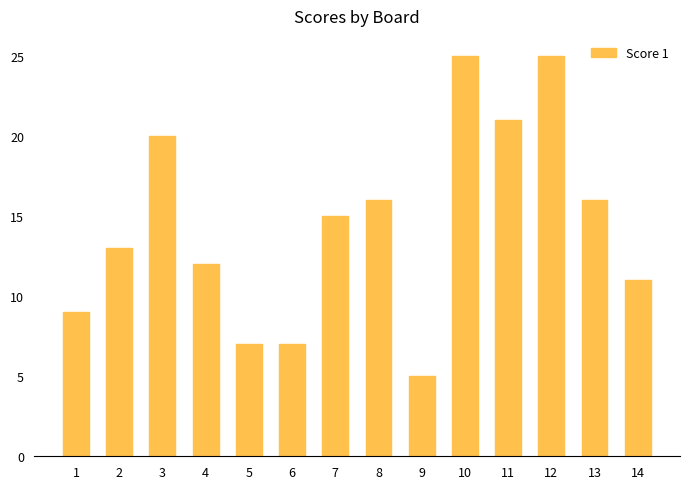

What is the difference between the second highest and second lowest values?

18